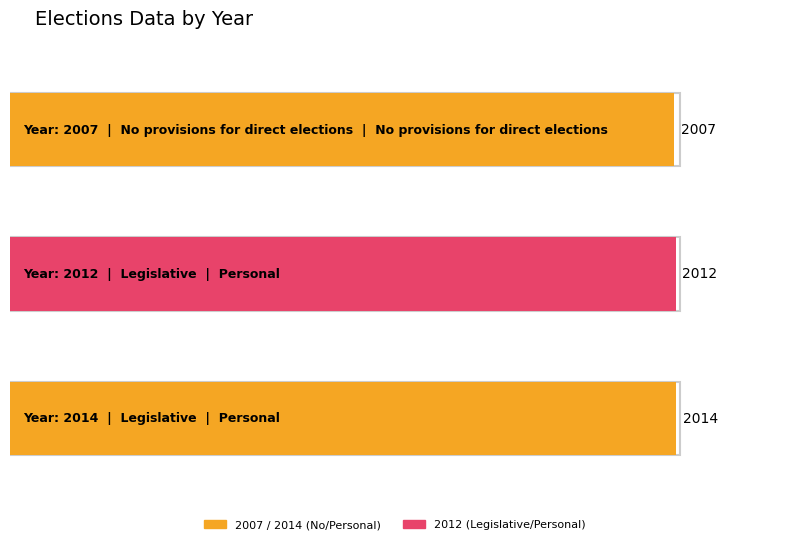

Does the chart contain stacked bars?

No